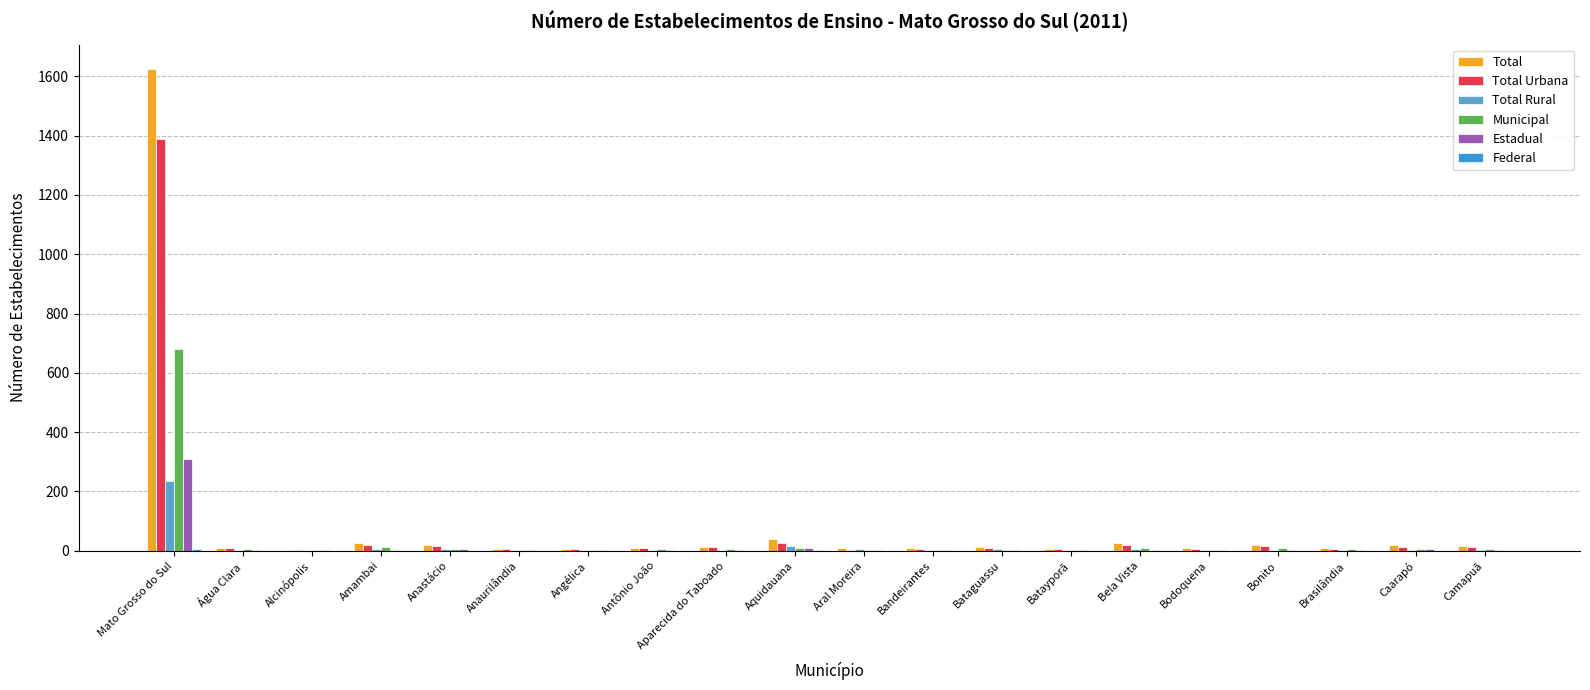

What is the sum of all Estadual values?

371